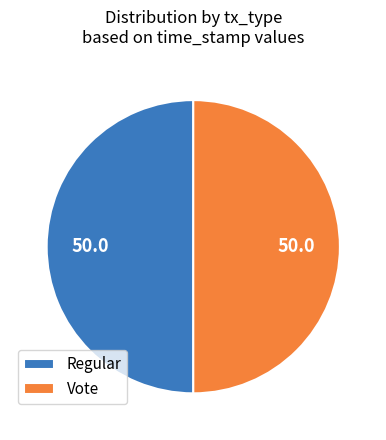

Approximately how many times larger is the value at Vote compared to Regular?

1.0